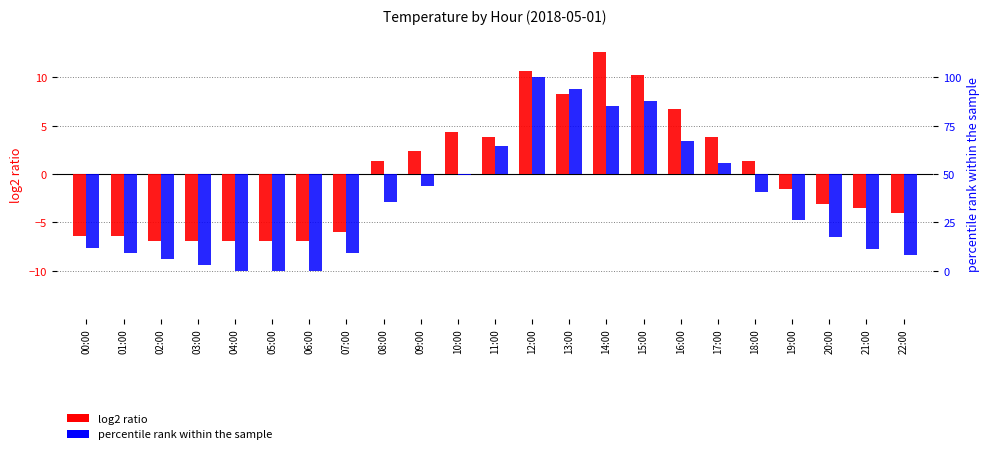

What position from the right is 19:00?

4